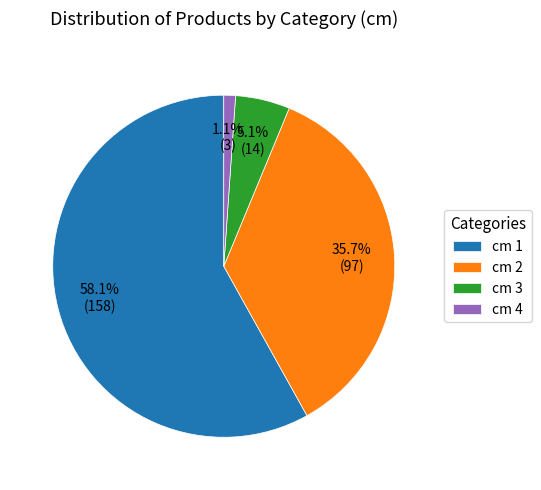

Rank the categories by value from lowest to highest.

cm 4, cm 3, cm 2, cm 1